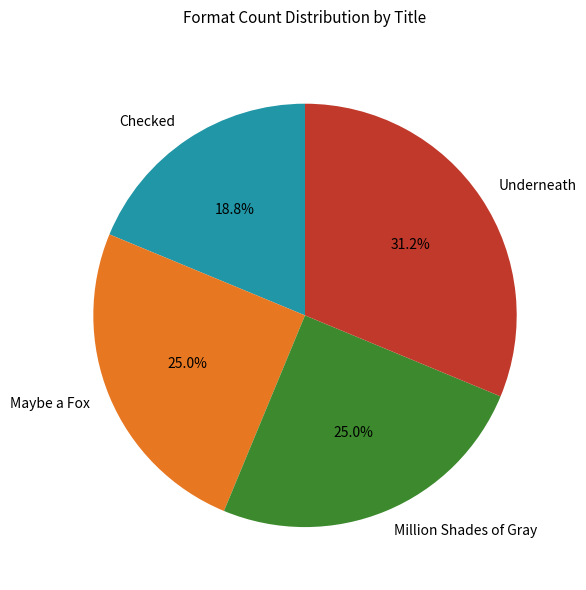

Which slice is the smallest?

Checked